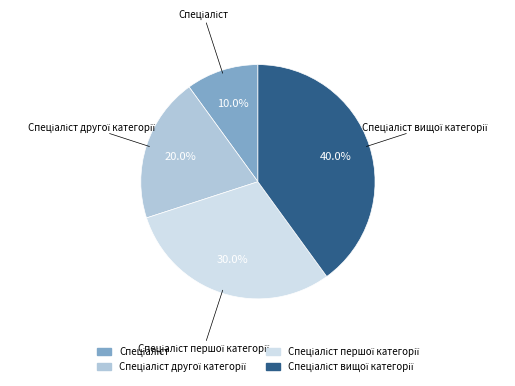

Is there a majority slice in this chart?

No